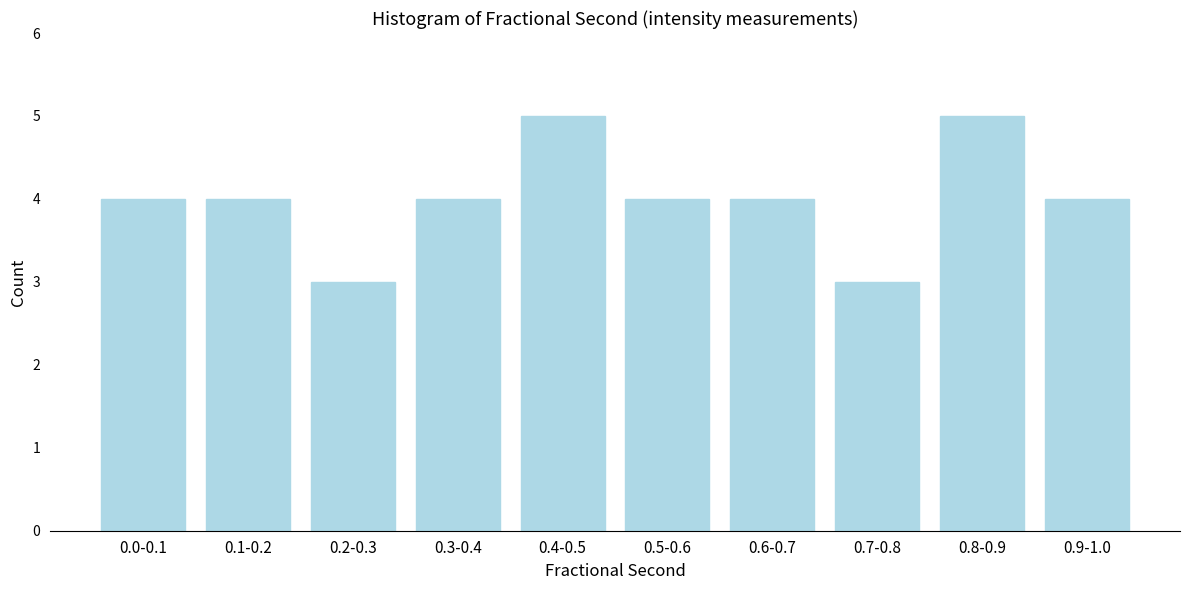

Reading left to right, transcribe all the data shown in this chart.

0.0-0.1=4	0.1-0.2=4	0.2-0.3=3	0.3-0.4=4	0.4-0.5=5	0.5-0.6=4	0.6-0.7=4	0.7-0.8=3	0.8-0.9=5	0.9-1.0=4